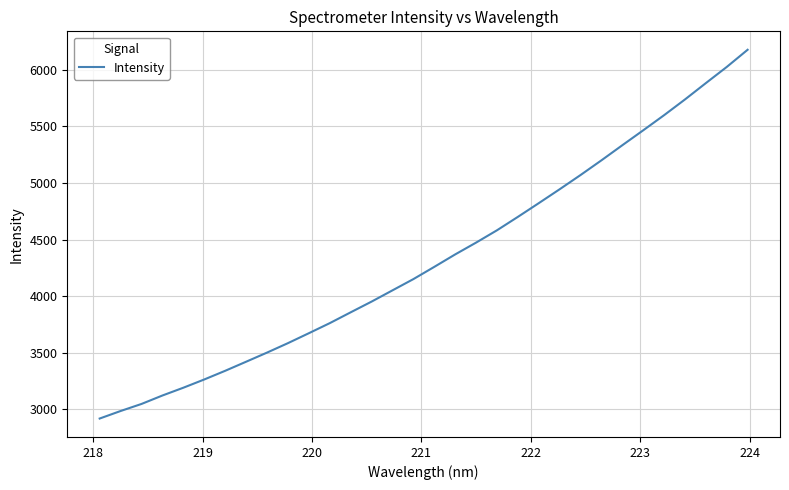

How many categories are shown in the chart?

32